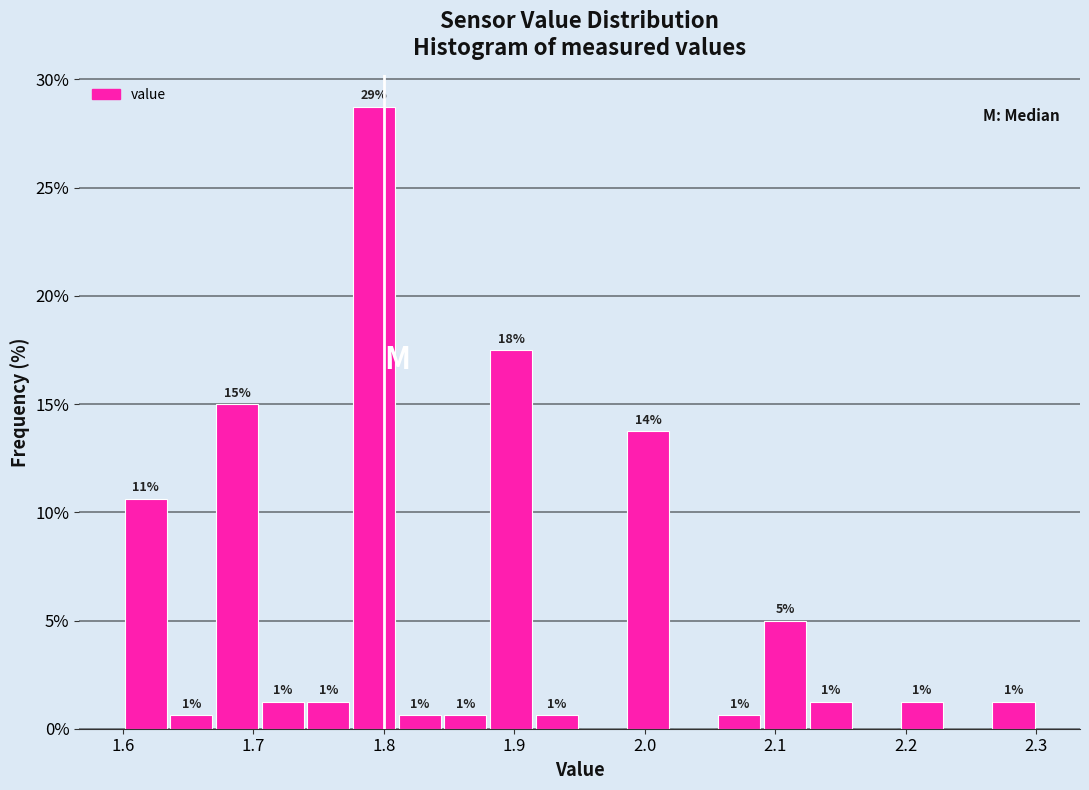

Read against the x-axis, roughly where is the centre of the tallest bar?

1.79